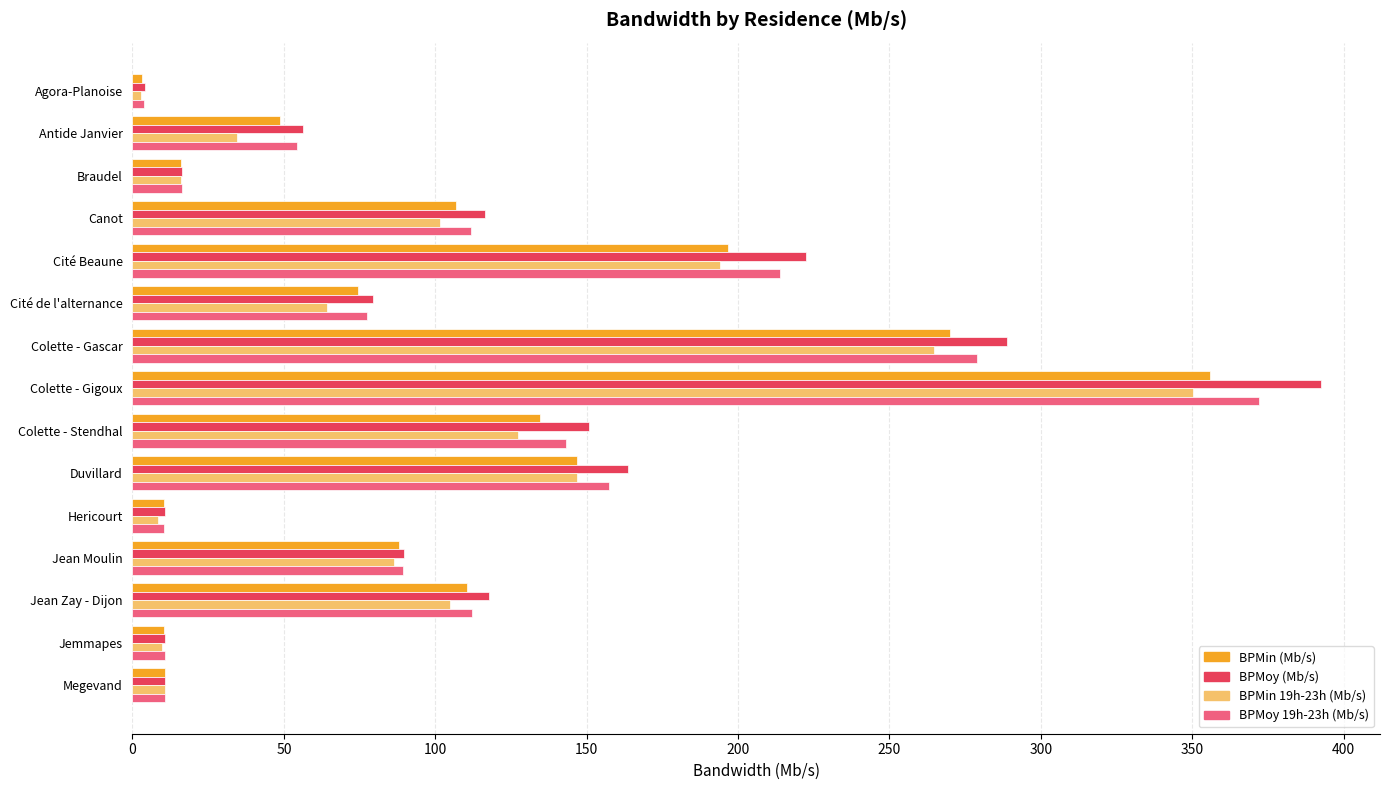

List the series in order of their peak value, highest first.

BPMoy (Mb/s), BPMoy 19h-23h (Mb/s), BPMin (Mb/s), BPMin 19h-23h (Mb/s)